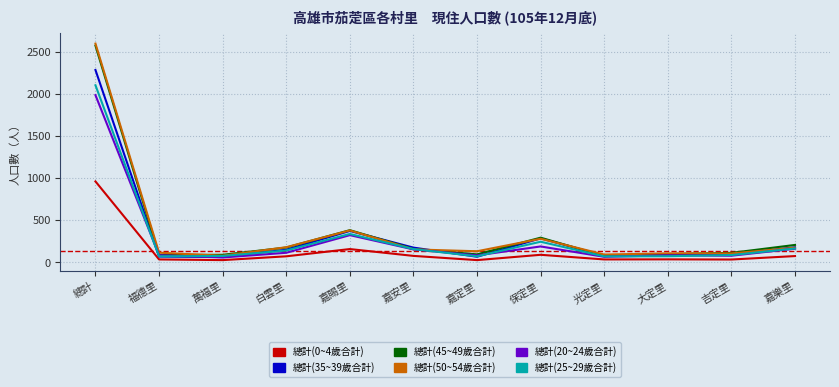

Is the value of 總計(0~4歲合計) at 總計 greater than the value of 總計(25~29歲合計) at 嘉賜里?

Yes